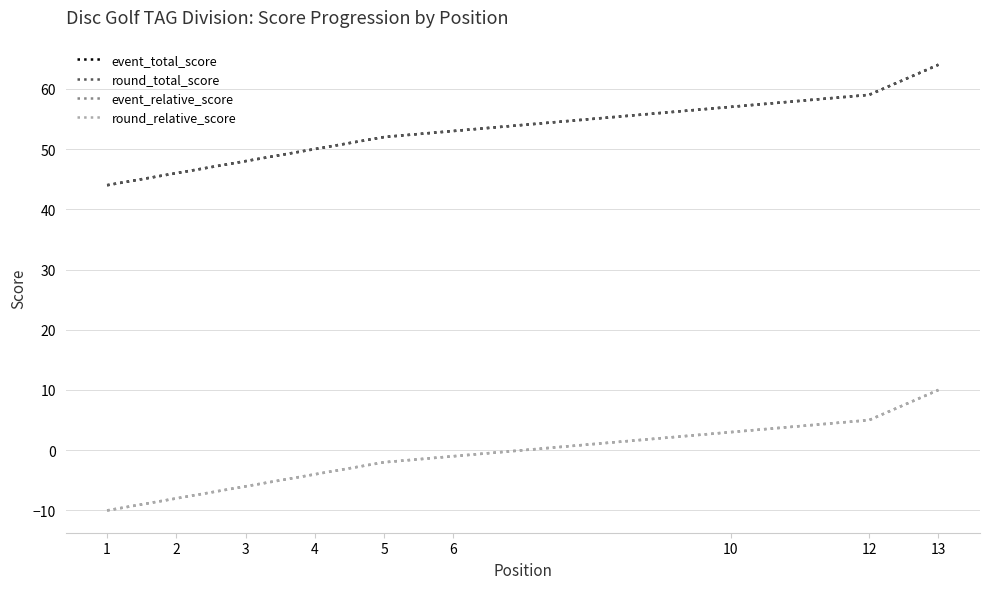

What is the difference between the maximum and minimum values in the event_relative_score series?

20